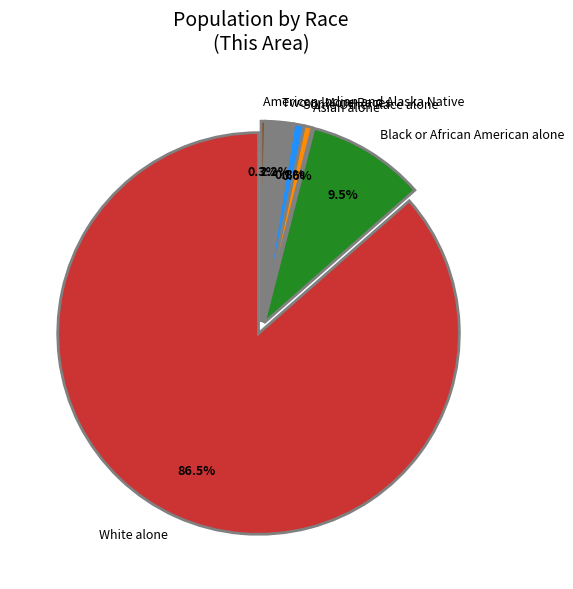

What is the smallest slice in the pie chart?

Native Hawaiian and Other Pacific